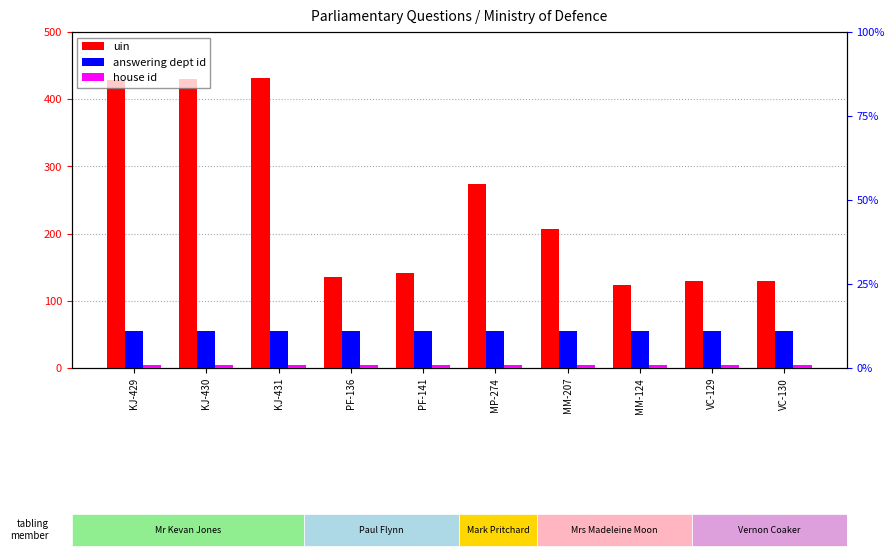

Which series has the largest range (max minus min)?

uin